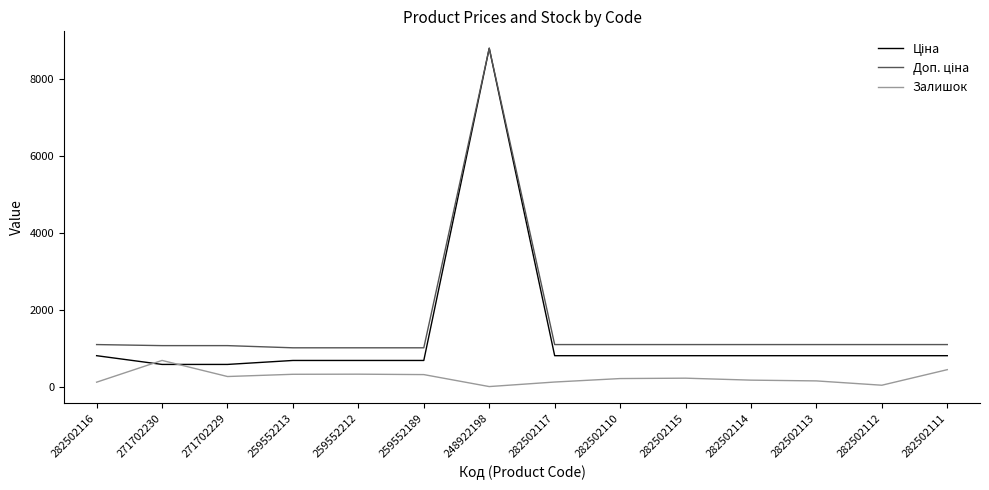

At which category is the sum across all series the highest?

248922198